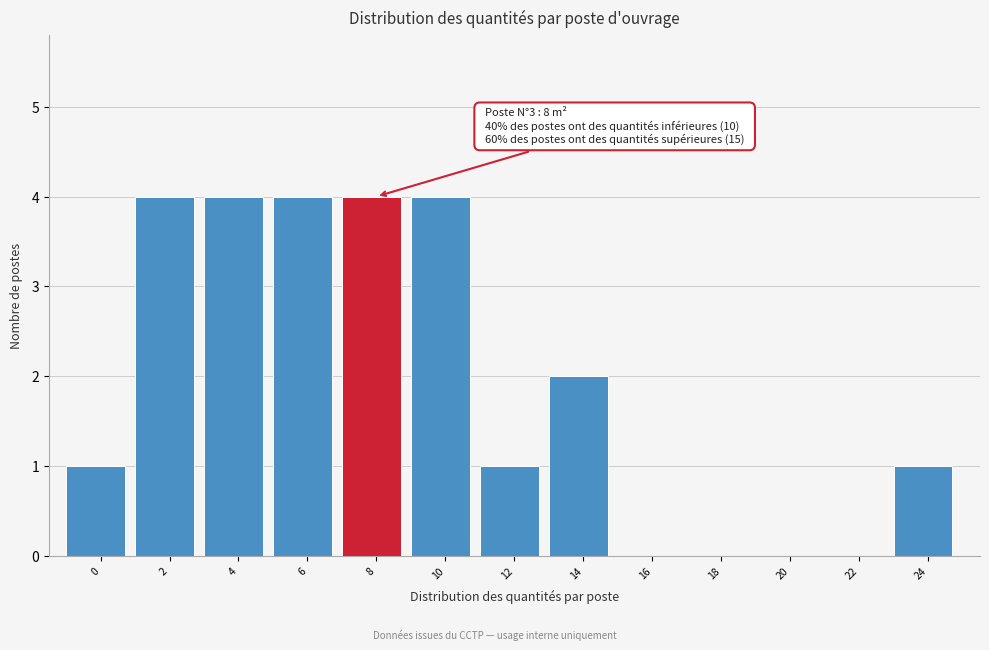

Reading right to left, transcribe all the data shown in this chart.

24=1	22=0	20=0	18=0	16=0	14=2	12=1	10=4	8=4	6=4	4=4	2=4	0=1